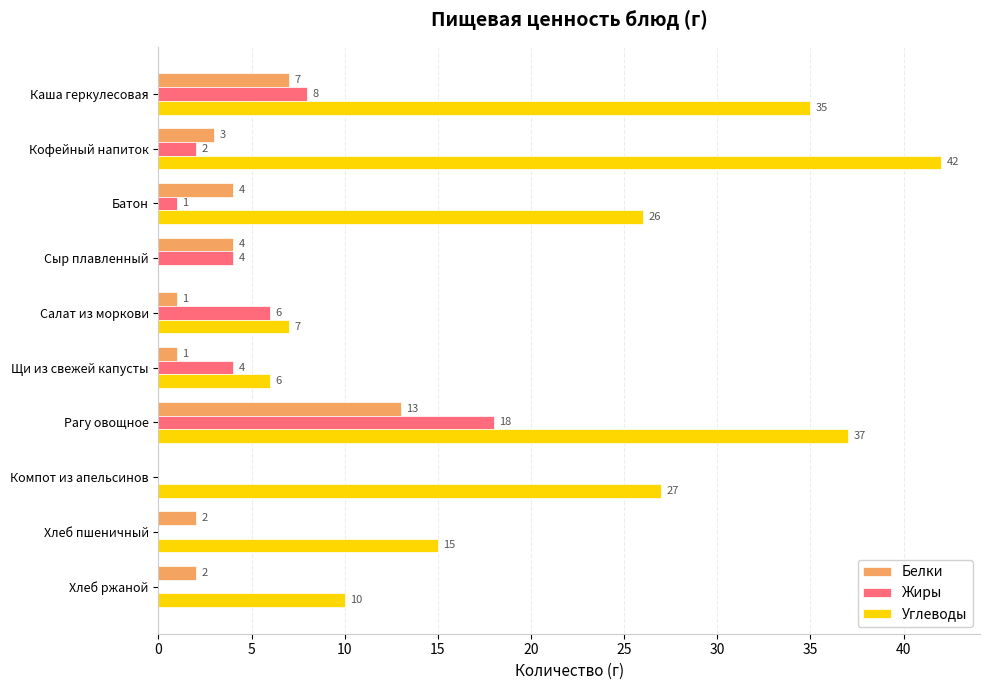

What is the sum of all Жиры values?

43